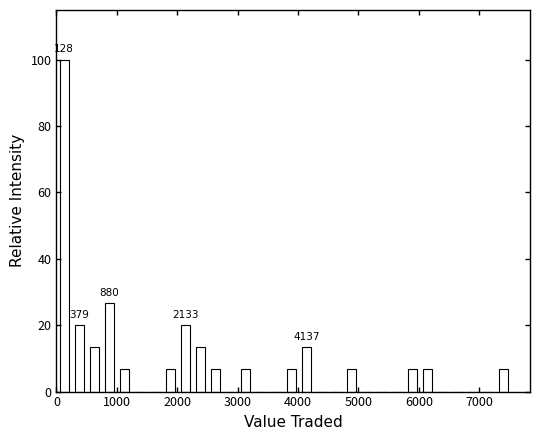

Around what value on the x-axis is the tallest bar? Give the approximate position of its centre, as read against the axis.

100